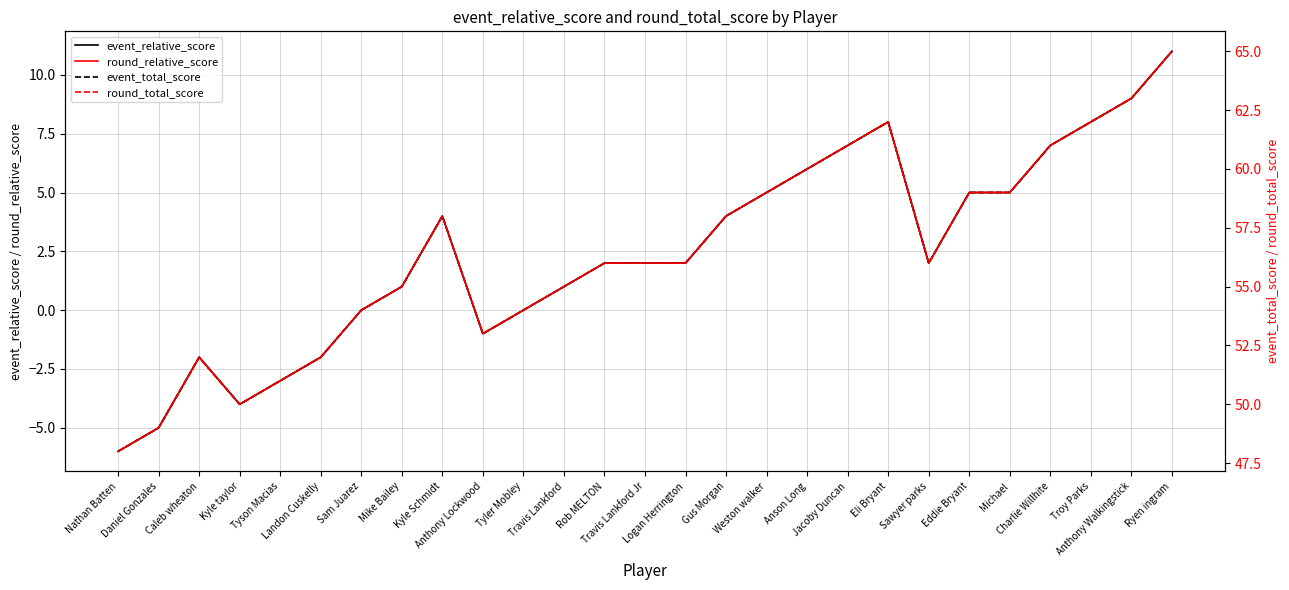

What is the total value across all series at Logan Herrington?

116